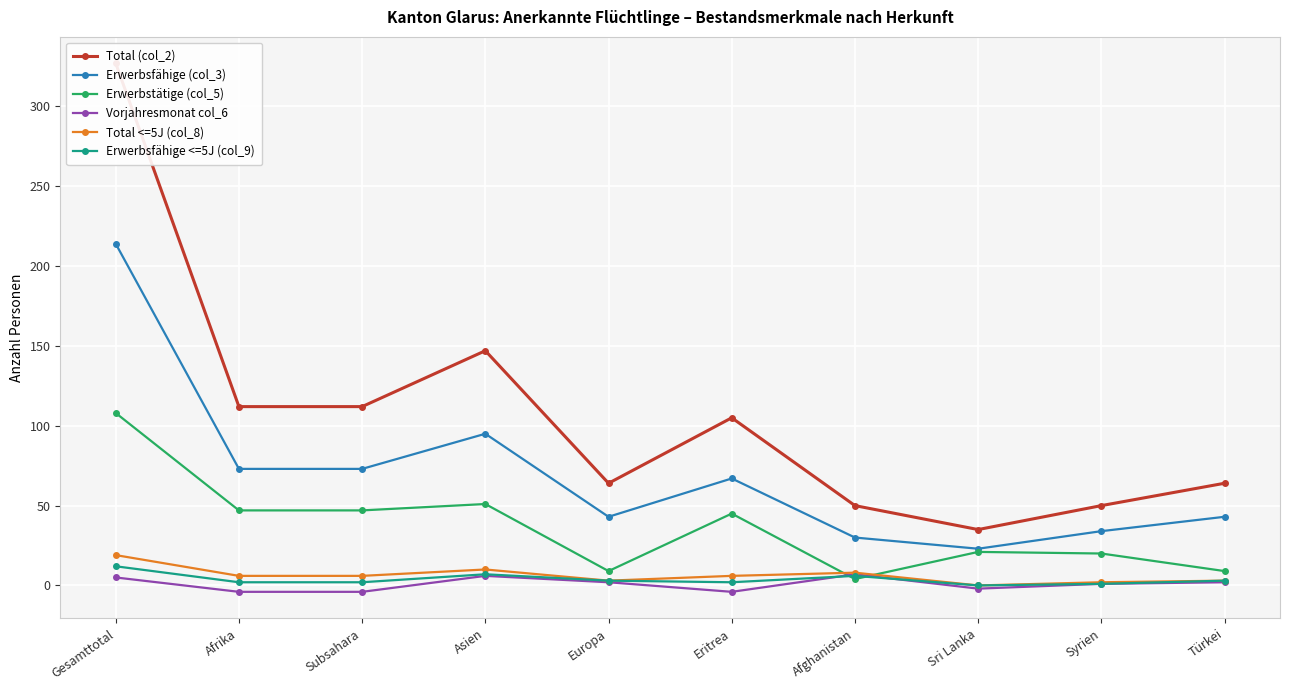

What is the sum of the Total <=5J (col_8) values at Afghanistan and Asien?

18